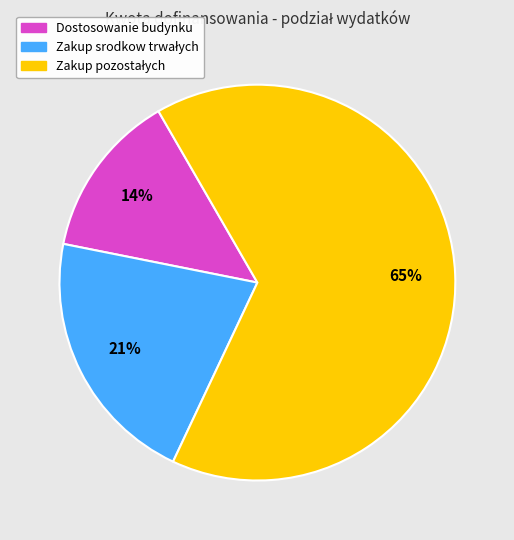

To the nearest percent, what is the average slice percentage?

33%